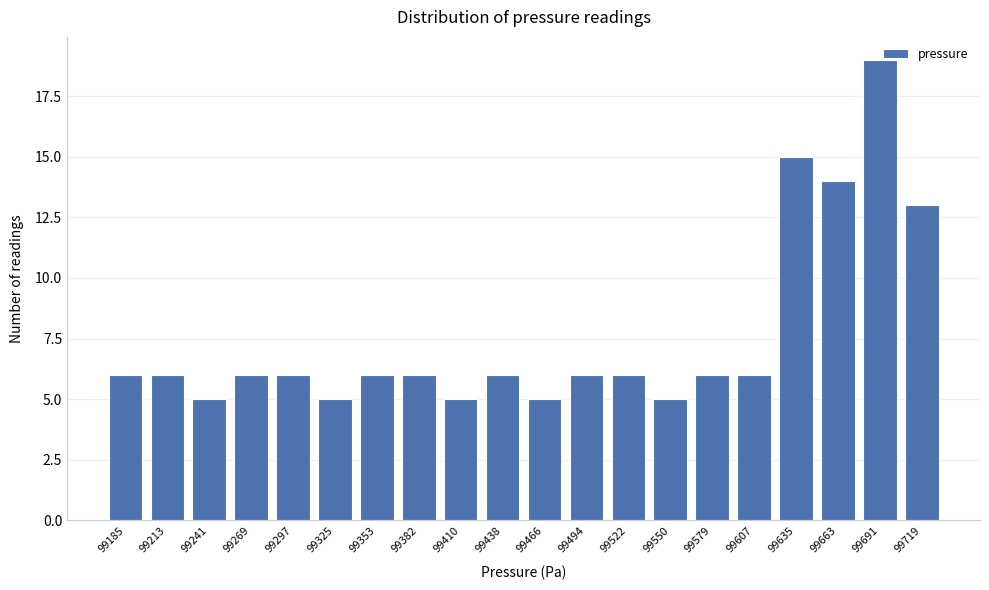

What is the value of the 3rd bar from the left?

5